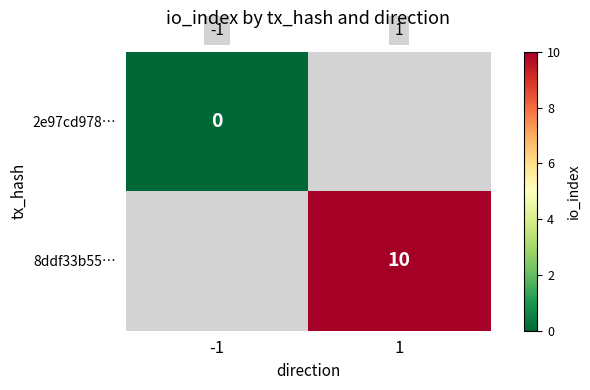

Is it true that 8ddf33b55… equals 16 at 1?

False